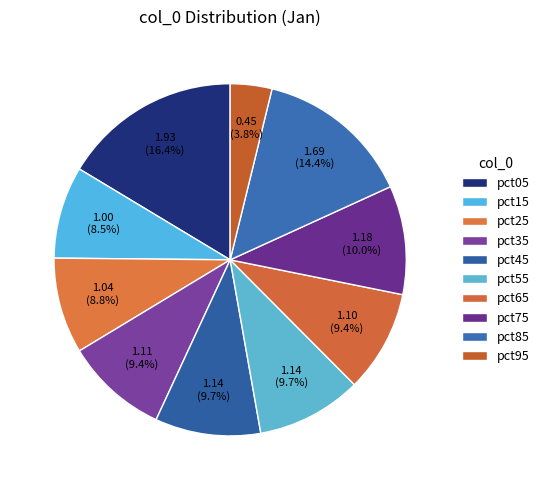

How many slices are in this pie chart?

10